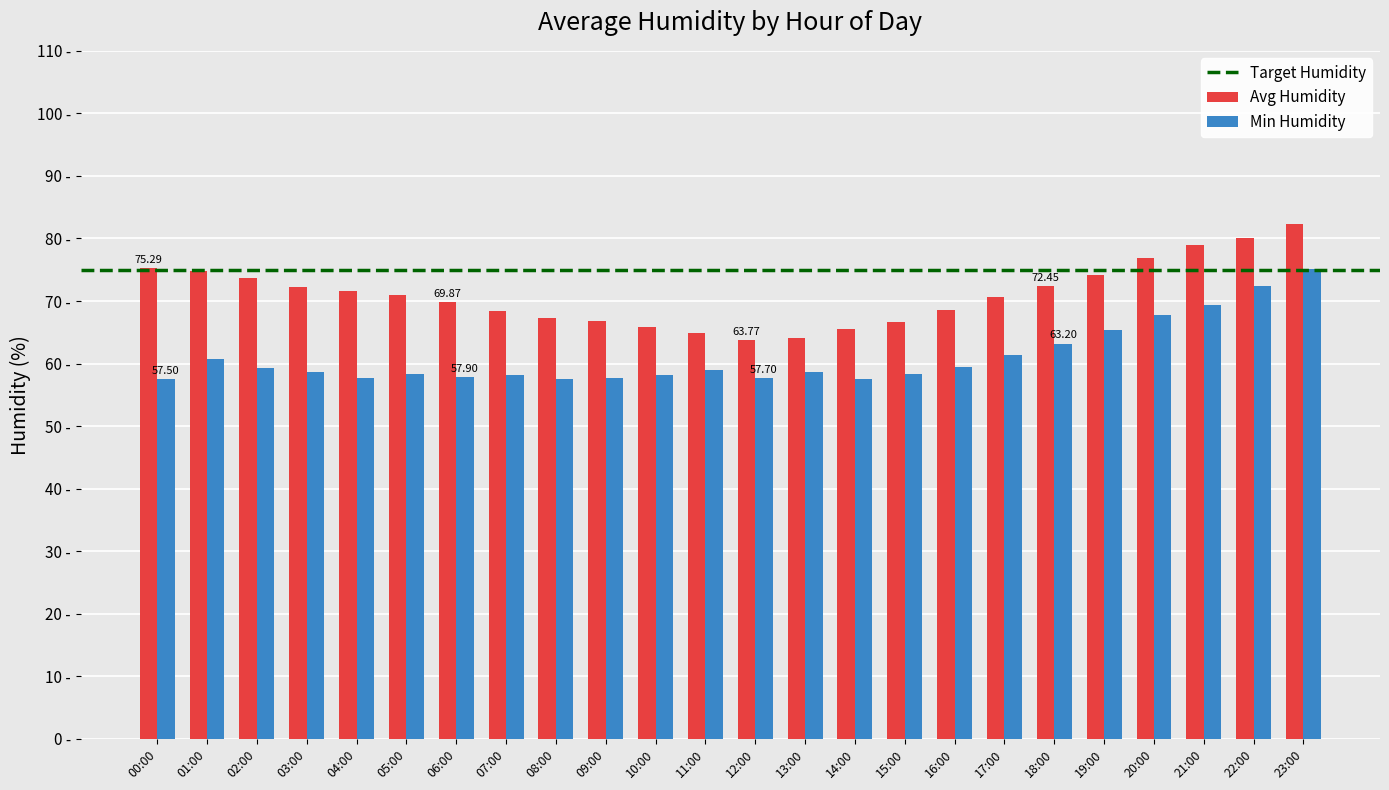

Are the bars grouped side by side (vs. stacked)?

Yes